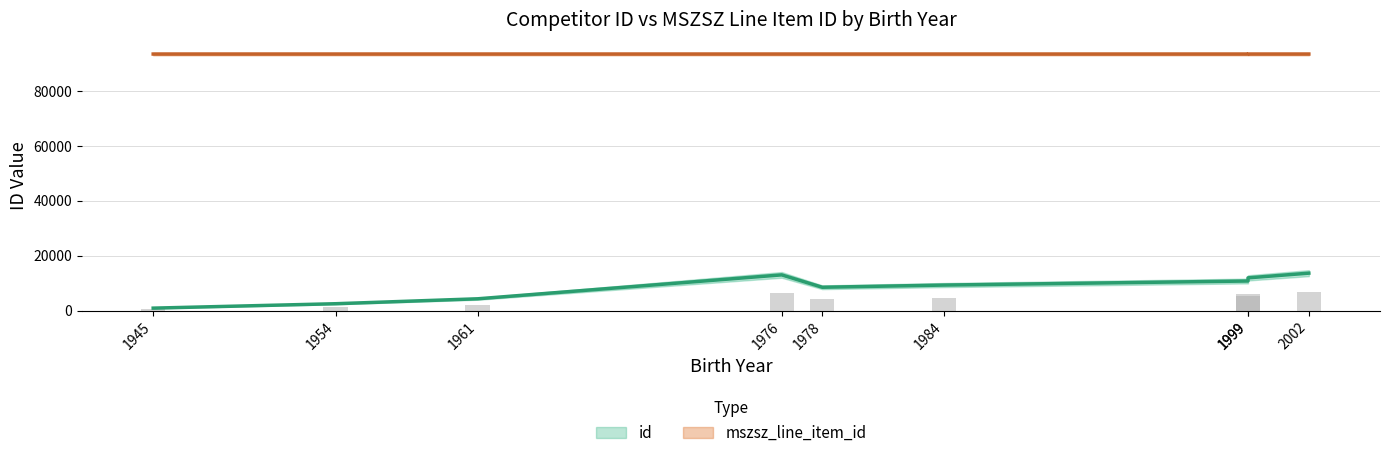

How many bars are there in total?

9